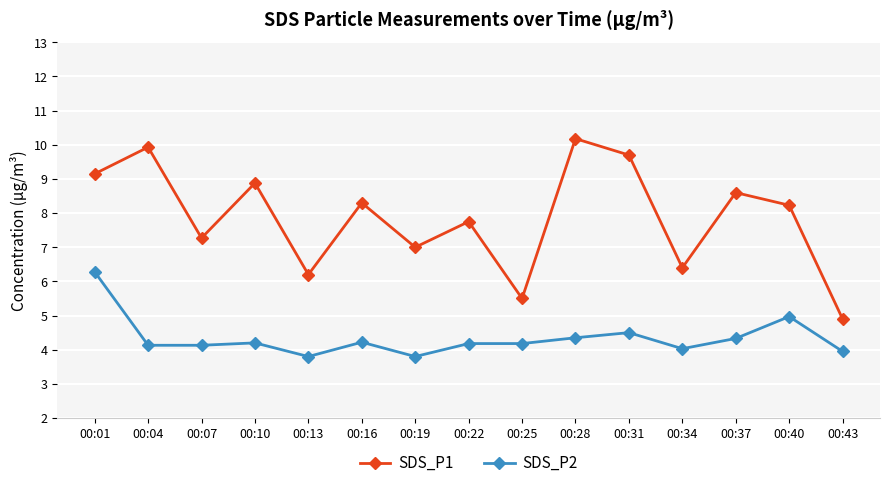

The value of SDS_P1 at 00:07 is 10.9. True or false?

False